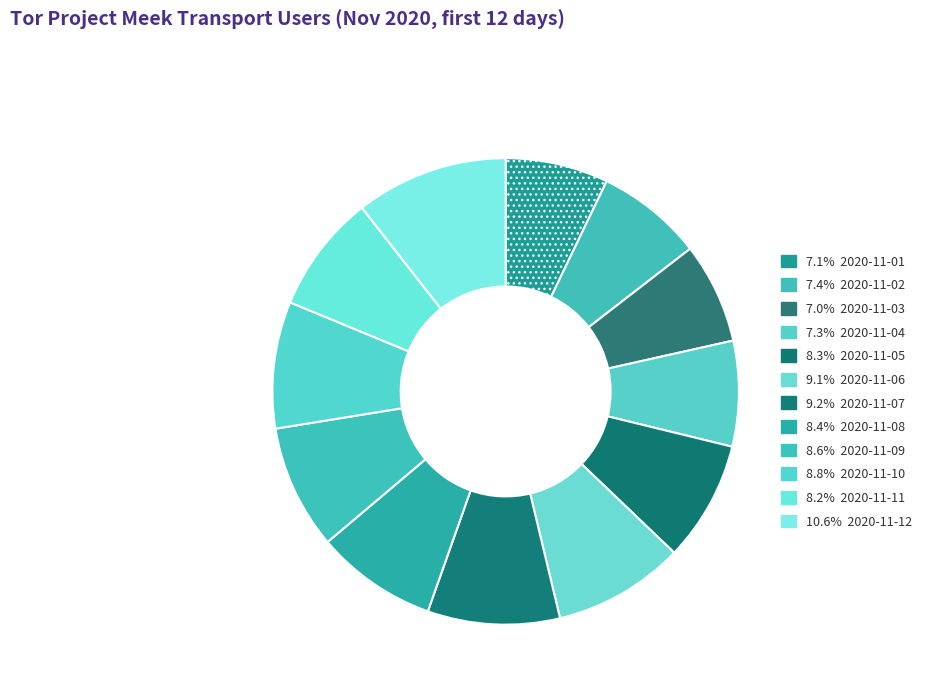

How many slices are in this pie chart?

12